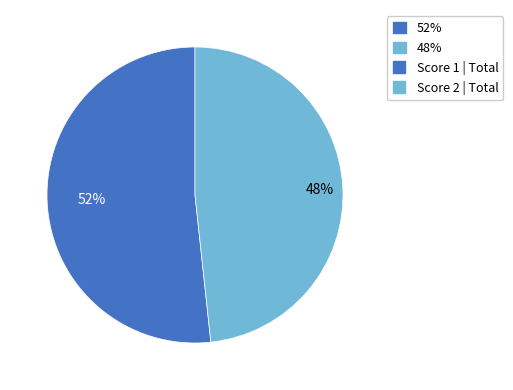

Rank the categories by value from lowest to highest.

48%, 52%